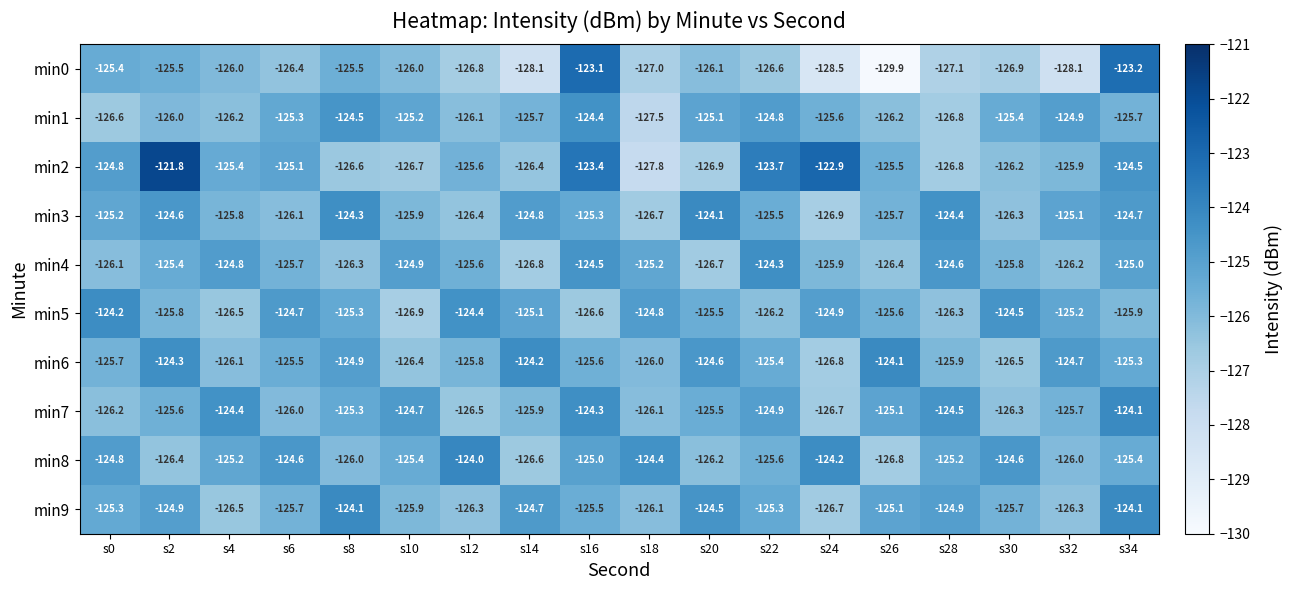

Where is min5 nearest to the value -125?

s14